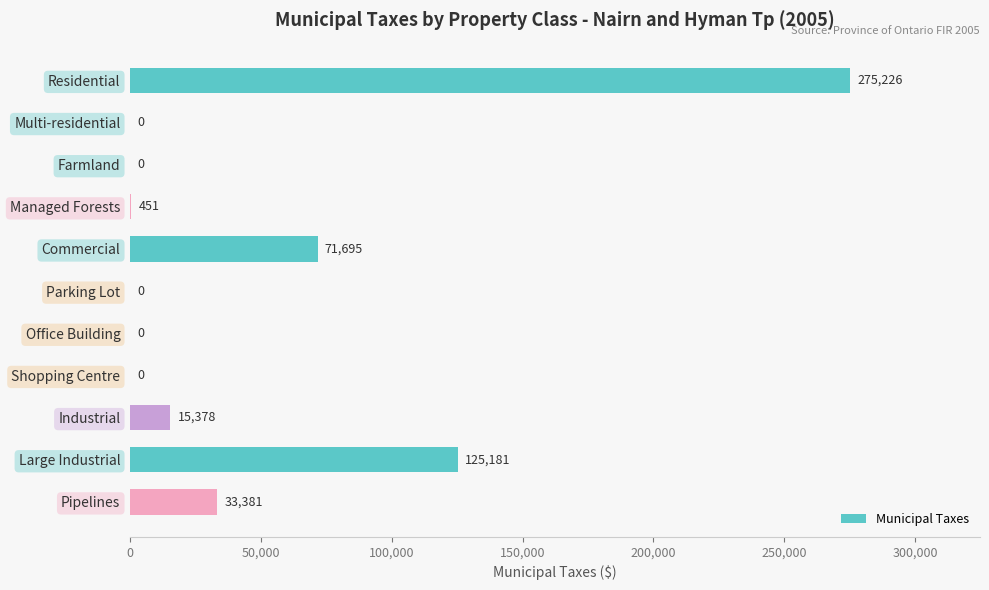

Where is the data nearest to the value 137613?

Large Industrial